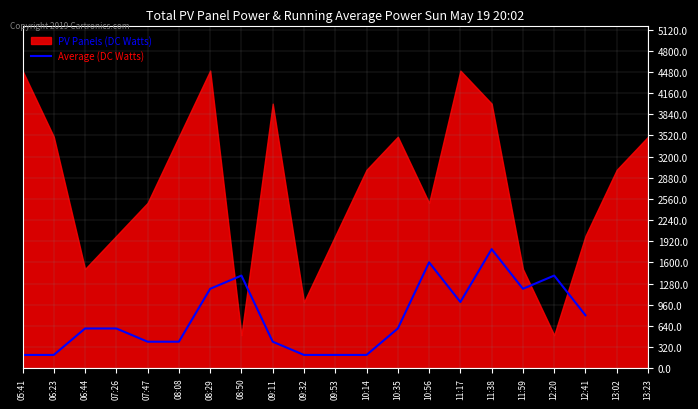

What position from the right is 10:14?

8